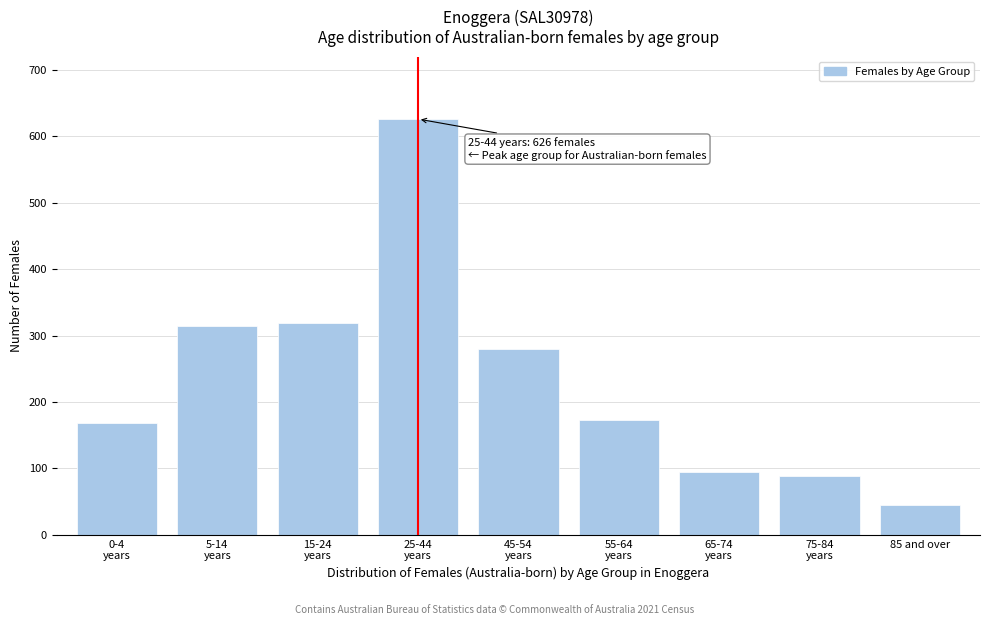

Reading right to left, transcribe all the data shown in this chart.

45	89	94	173	279	626	319	314	168